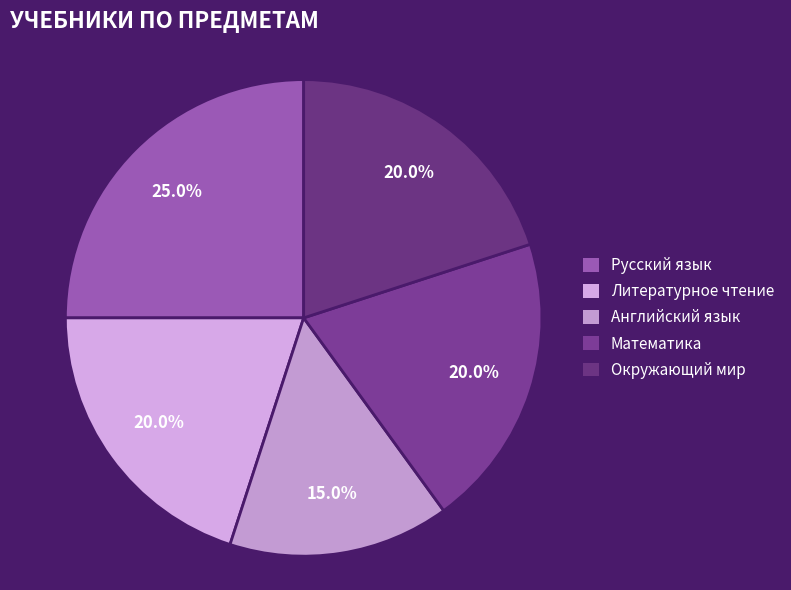

What percentage do Английский язык and Окружающий мир together represent?

35.0%